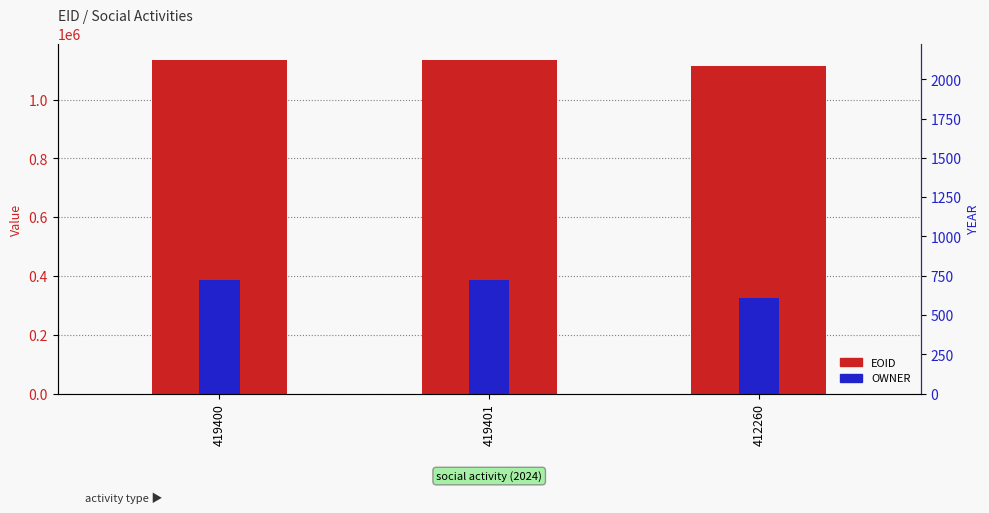

At which category is the sum across all series the highest?

419401